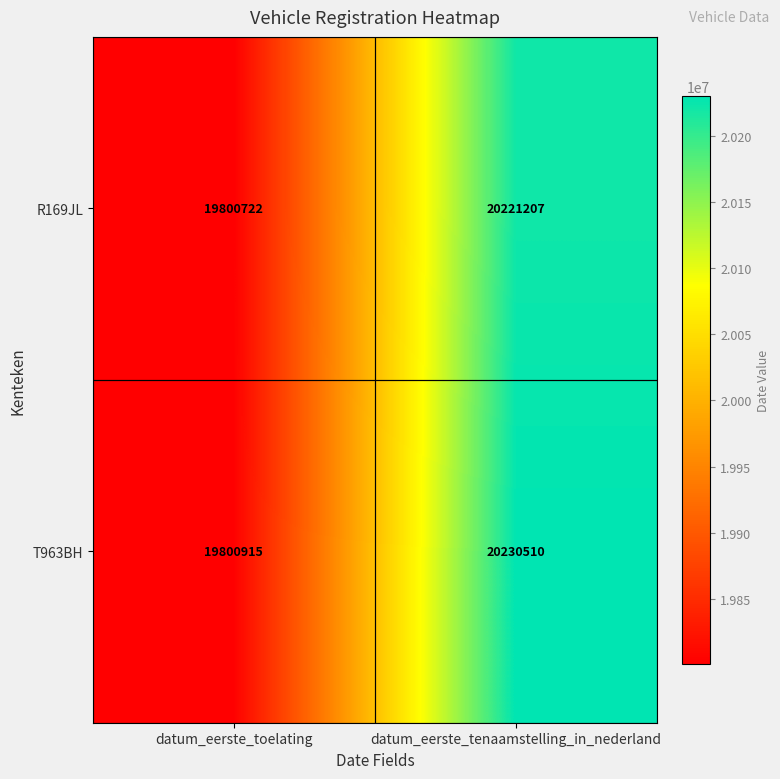

At which label does R169JL reach its minimum?

datum_eerste_toelating